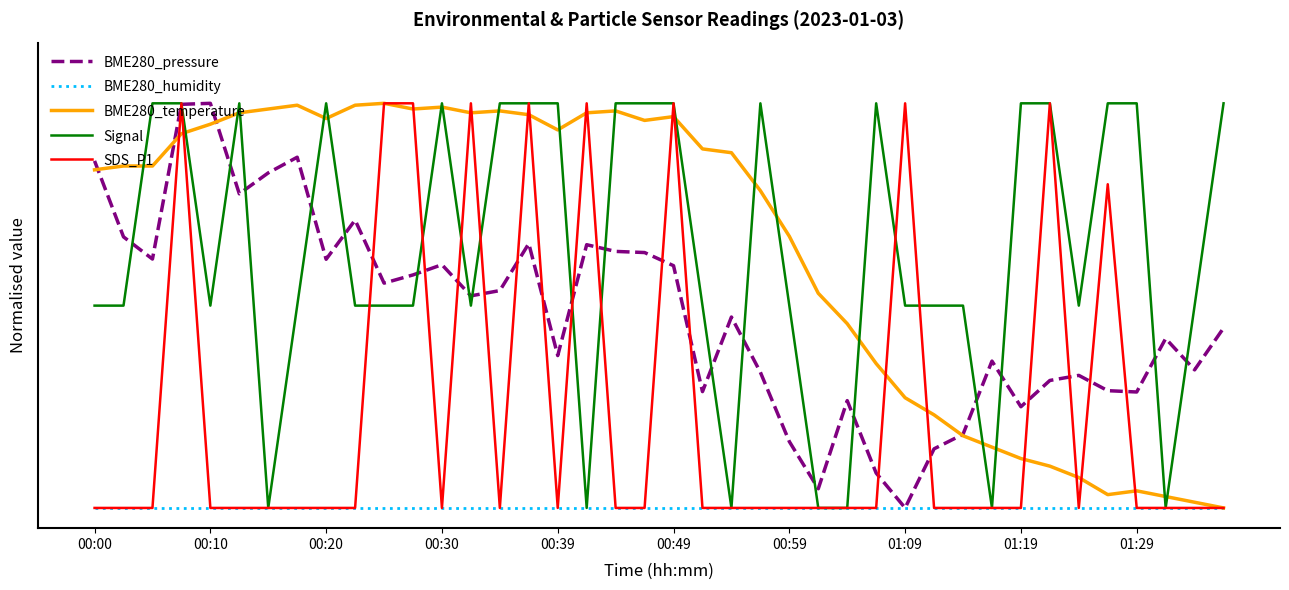

True or false: BME280_humidity has more than 1 interior local peaks.

False